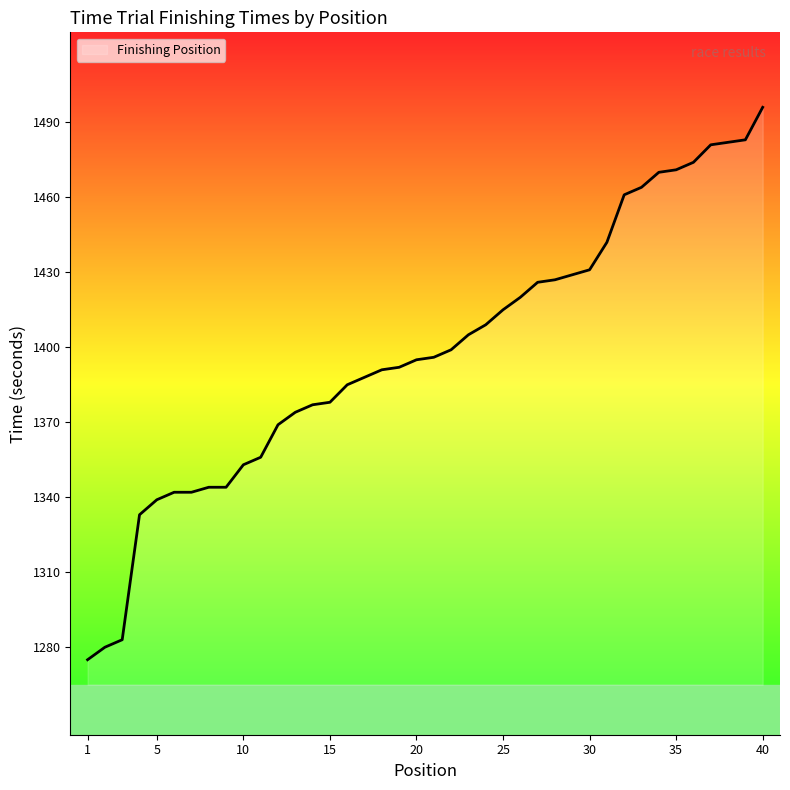

What is the difference between the maximum and minimum values?

221